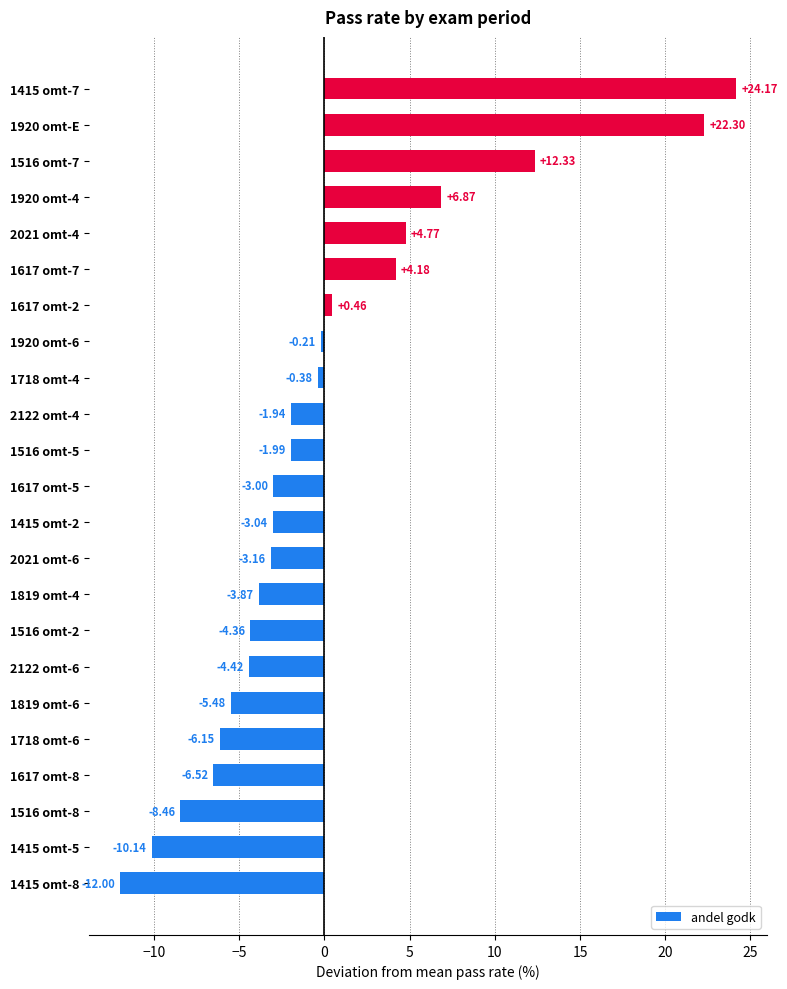

List the labels in order of value, largest first.

1415 omt-7, 1920 omt-E, 1516 omt-7, 1920 omt-4, 2021 omt-4, 1617 omt-7, 1617 omt-2, 1920 omt-6, 1718 omt-4, 2122 omt-4, 1516 omt-5, 1617 omt-5, 1415 omt-2, 2021 omt-6, 1819 omt-4, 1516 omt-2, 2122 omt-6, 1819 omt-6, 1718 omt-6, 1617 omt-8, 1516 omt-8, 1415 omt-5, 1415 omt-8